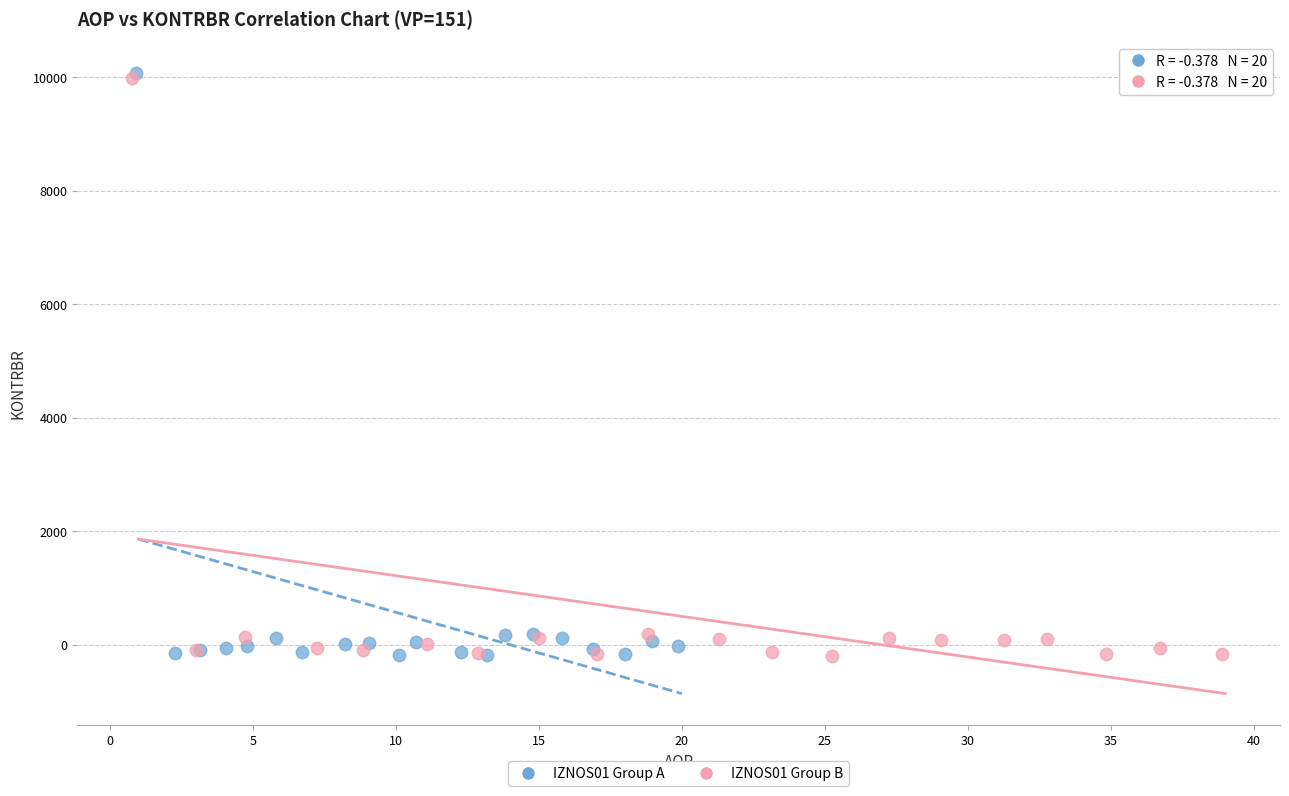

What are all the series names shown in the legend?

IZNOS01 Group A, IZNOS01 Group B